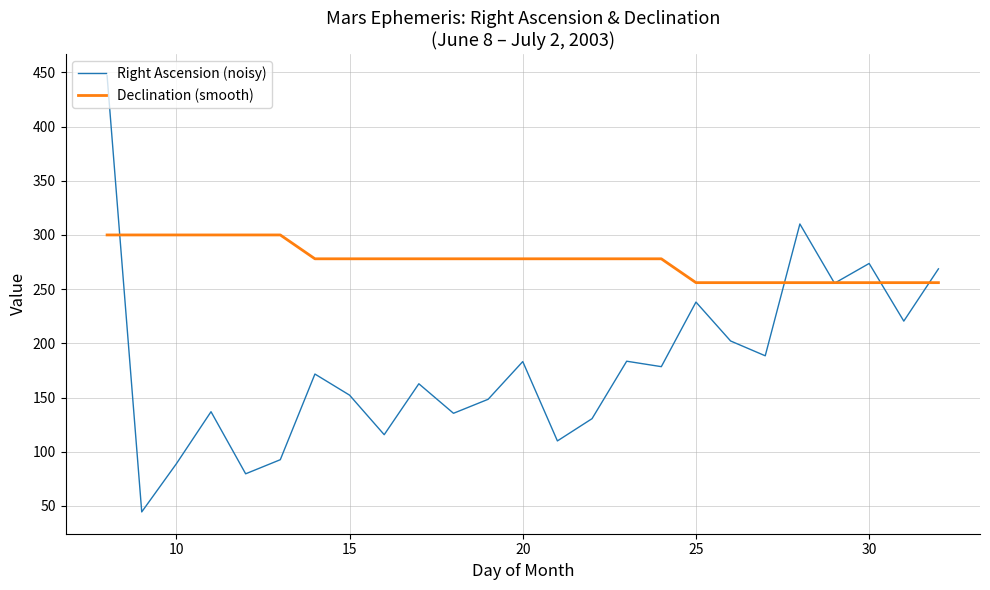

Which series has the largest total across all categories?

Declination (smooth)